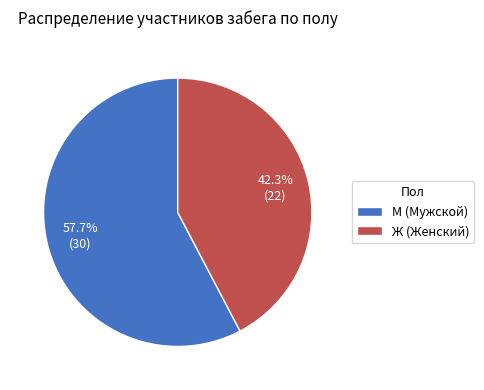

To the nearest percent, what portion does М represent?

58%